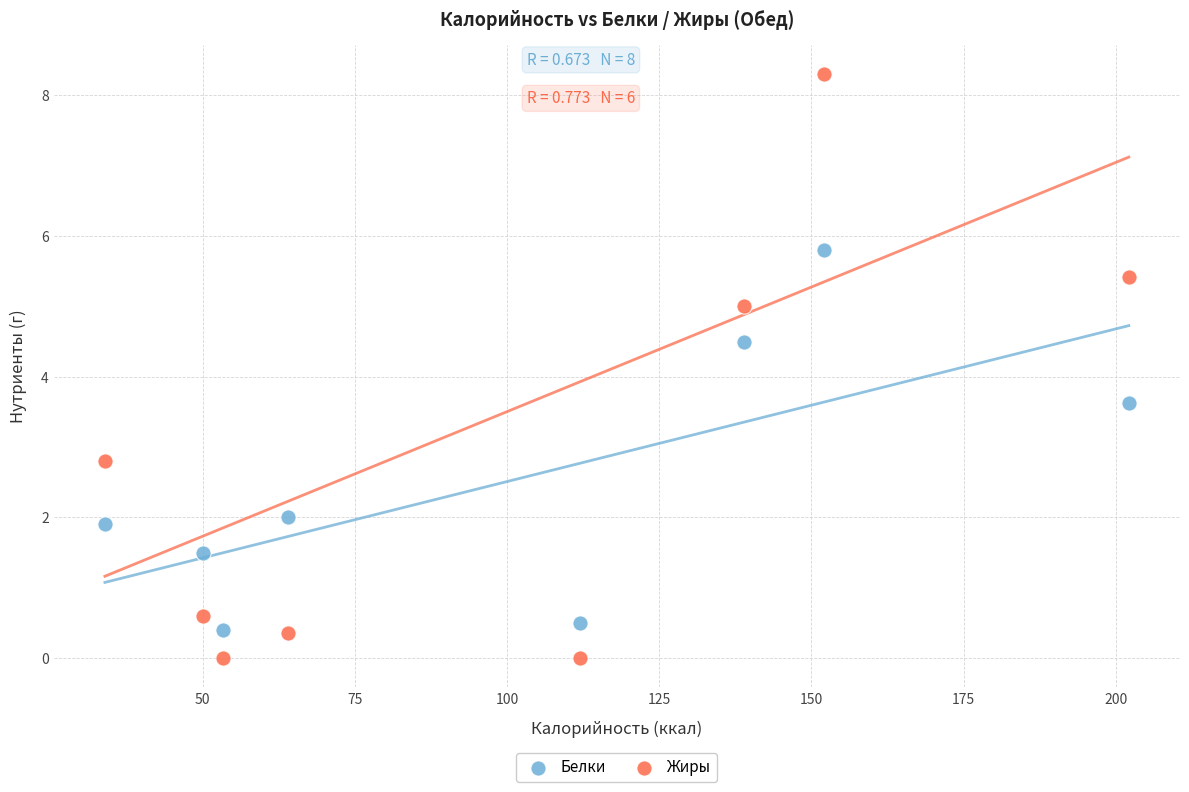

Which series contains the lowest Y value?

Жиры